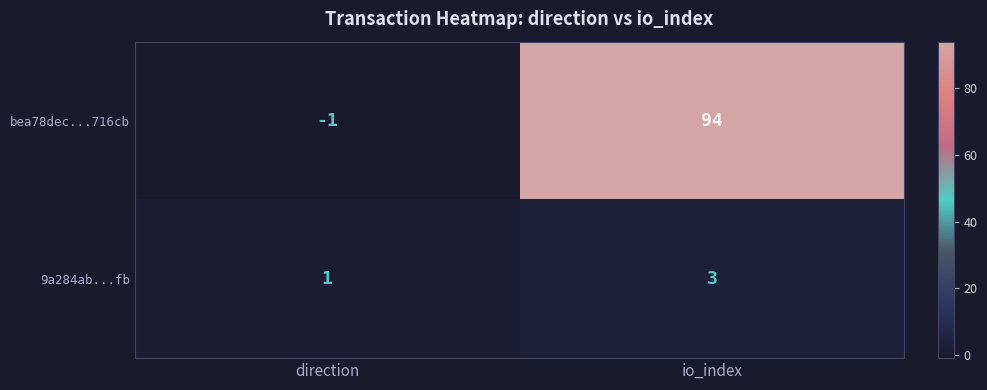

Which series has the largest total across all categories?

bea78dec...716cb